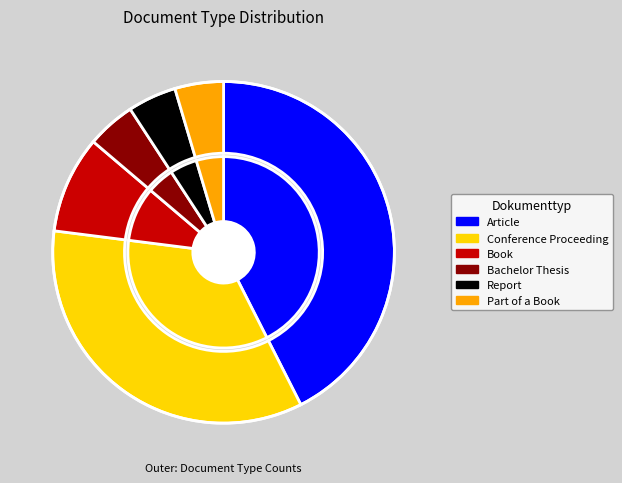

Is there any slice that represents more than half of the pie?

No